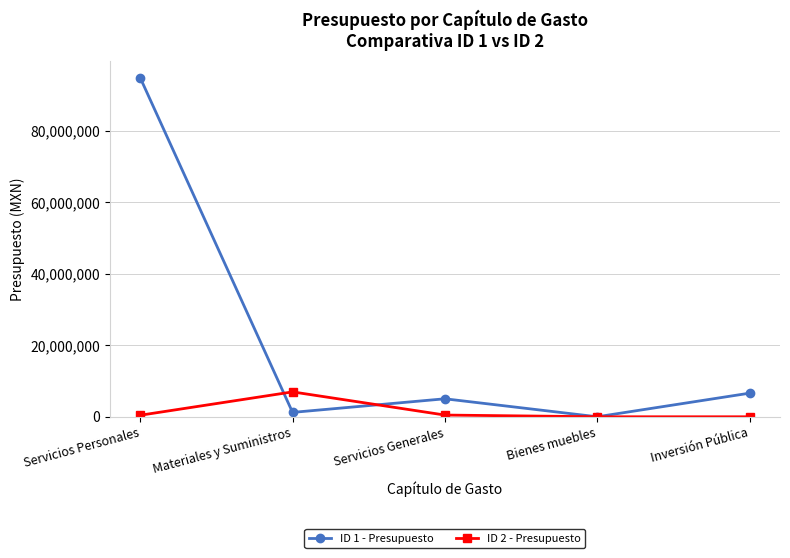

Is it true that ID 1 - Presupuesto equals 6603484.0 at Inversión Pública?

True